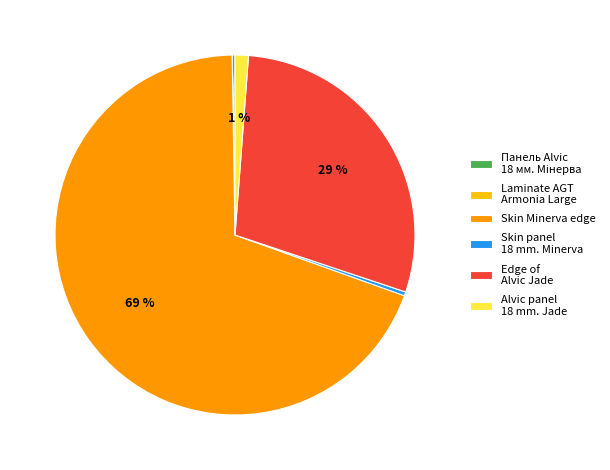

Is the sum of Skin Minerva edge and Alvic panel 18 mm. Jade greater than half?

Yes